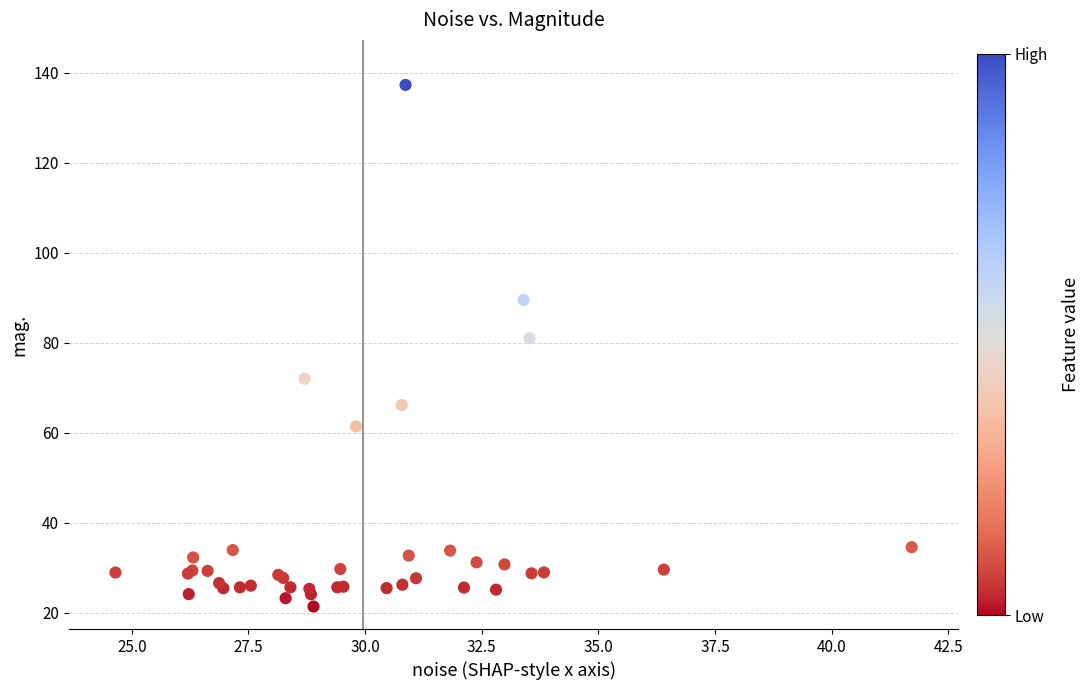

What Y value in the scatter plot is closest to 79?

80.9